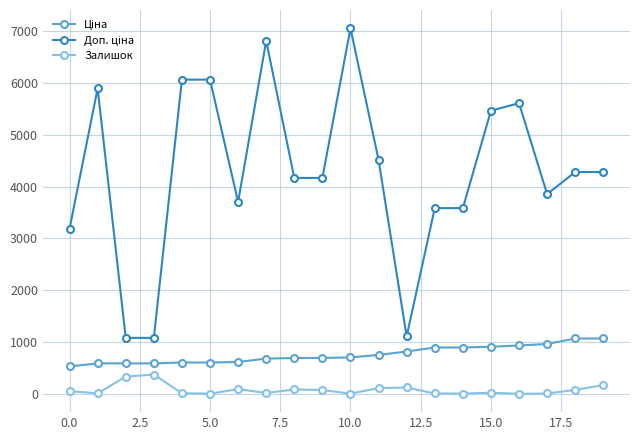

What is the difference between the second highest and minimum values in the Залишок series?

332.0